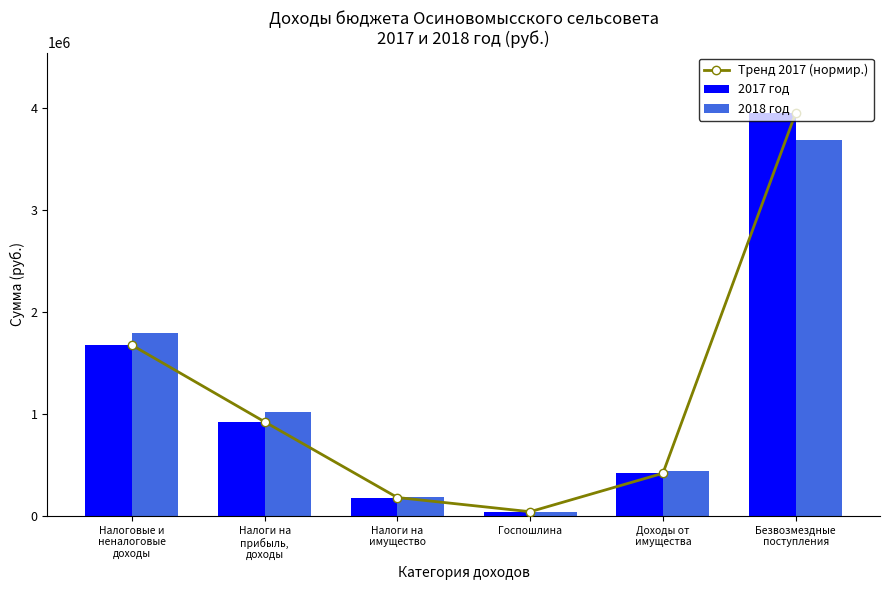

At which category does the chart reach its minimum across all series?

Госпошлина